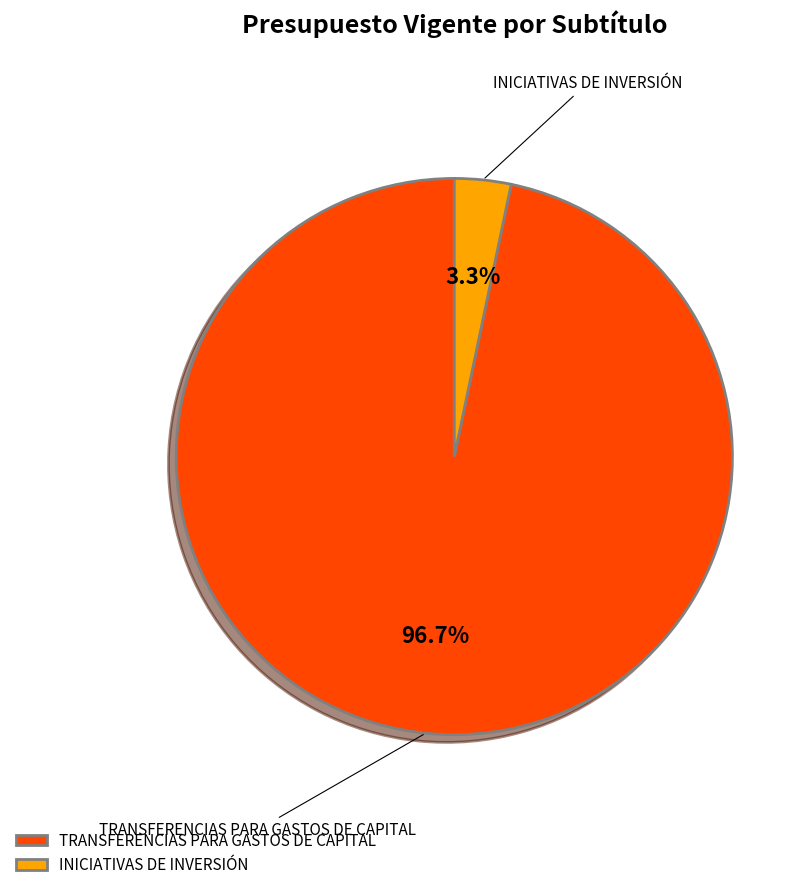

Which has a higher value, INICIATIVAS DE INVERSIÓN or TRANSFERENCIAS PARA GASTOS DE CAPITAL?

TRANSFERENCIAS PARA GASTOS DE CAPITAL